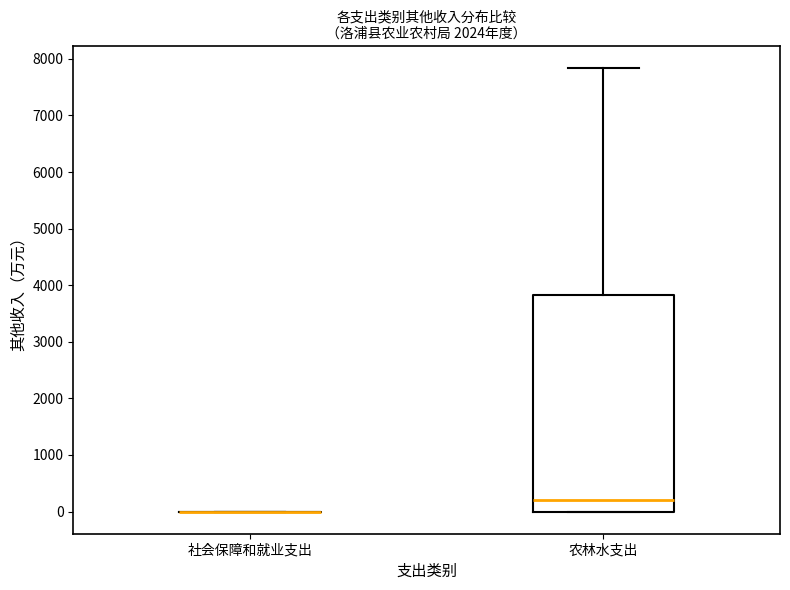

Reading left to right, transcribe this box plot: for each box, give where its median line is, the range the box spans, and where its two whiskers end, as read against the y-axis. The values are not printed on the chart, so give them approximately, as read against the axis.

社会保障和就业支出: box collapsed to a line at 0, whiskers 0 to 0
农林水支出: median 200, box 0 to 3800, whiskers 0 to 7800